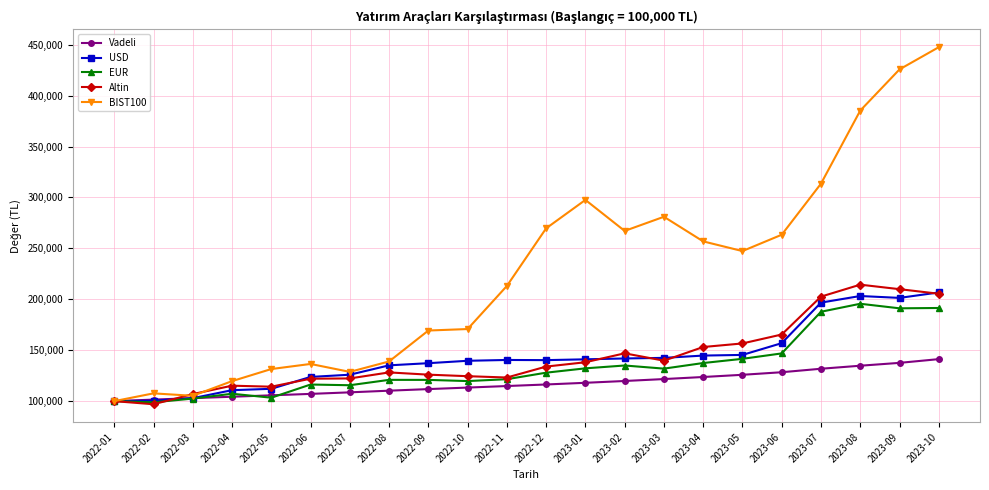

What are all the series names shown in the legend?

Vadeli, USD, EUR, Altin, BIST100